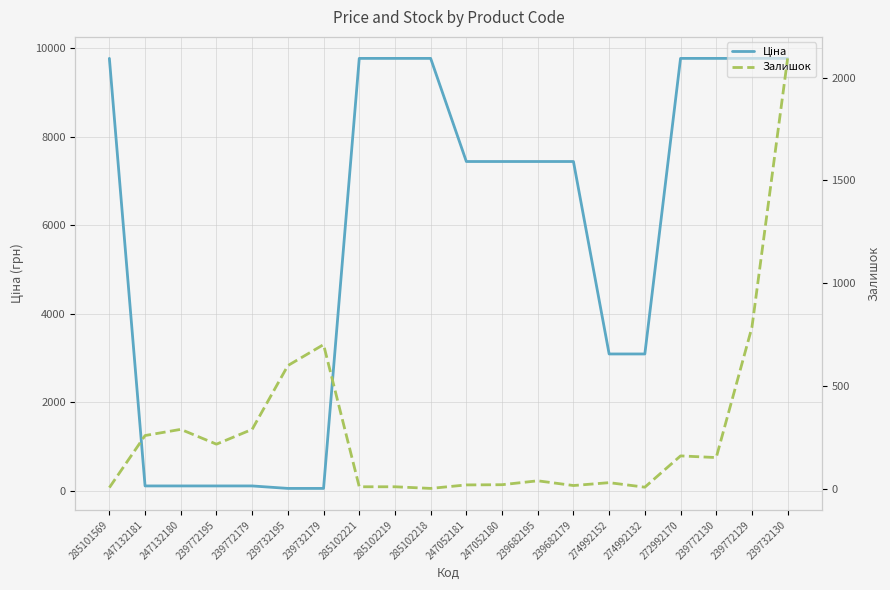

What position from the left is 285102219?

9